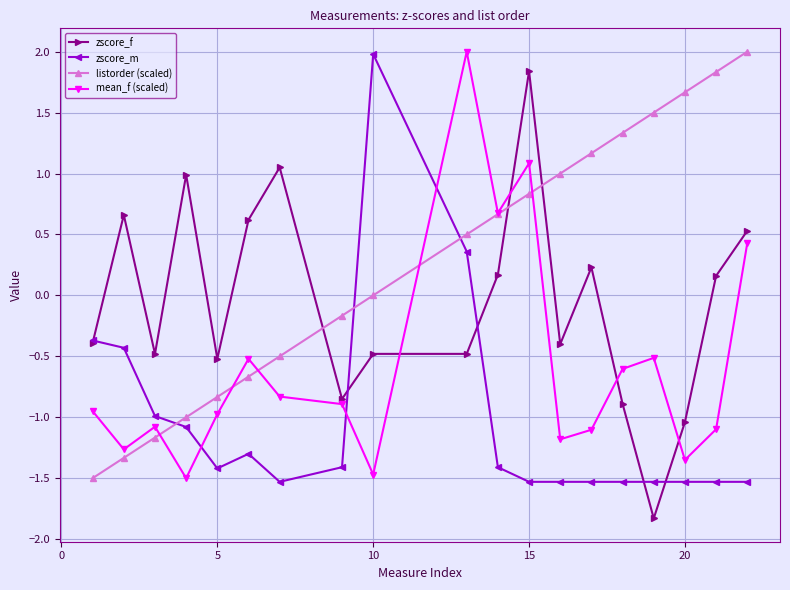

True or false: zscore_m has more than 0 points higher than both neighbors.

True